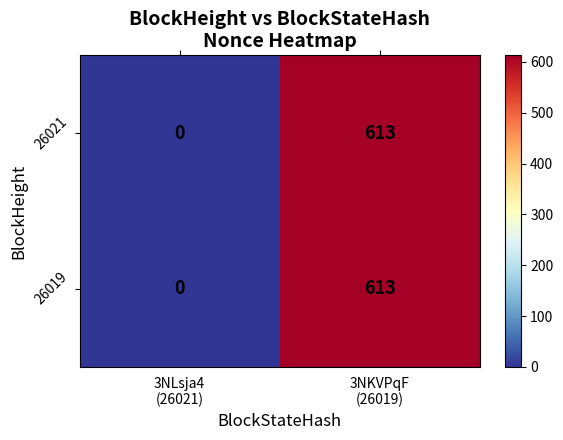

What is the difference between the maximum and minimum values in the 26019 series?

613